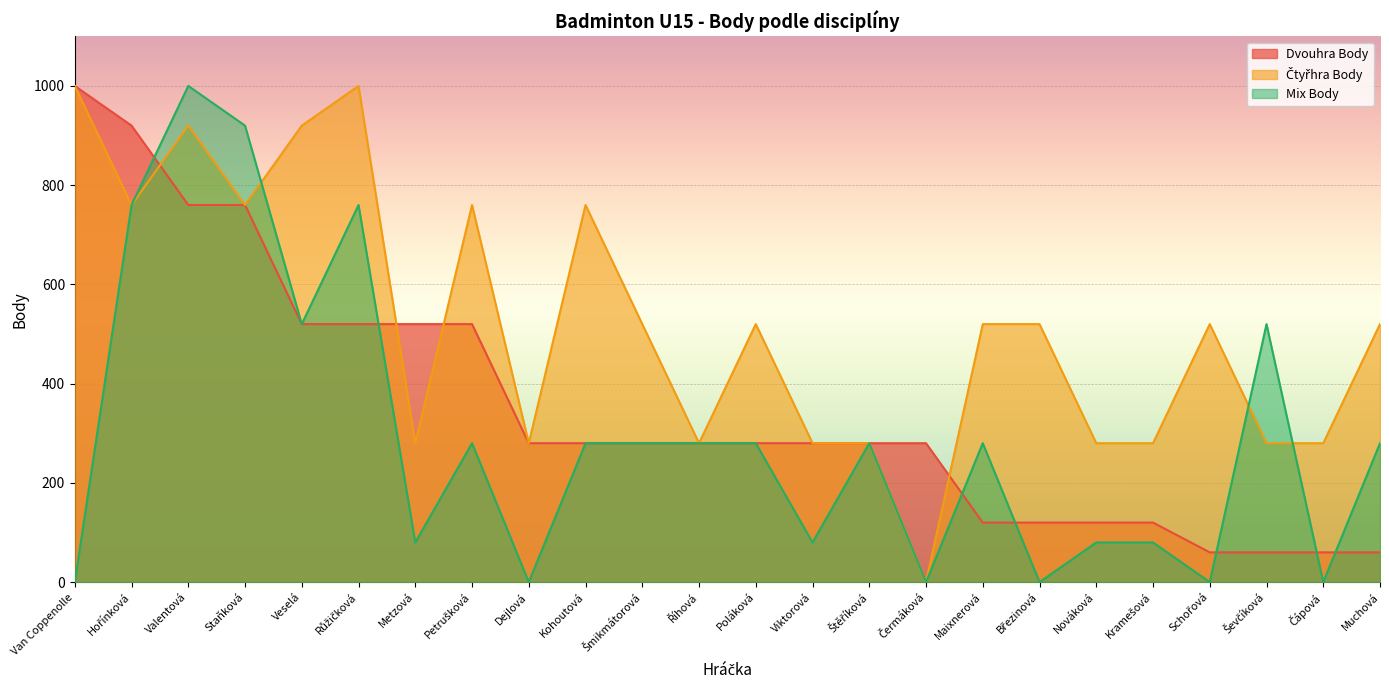

Count the number of data series in this chart.

3